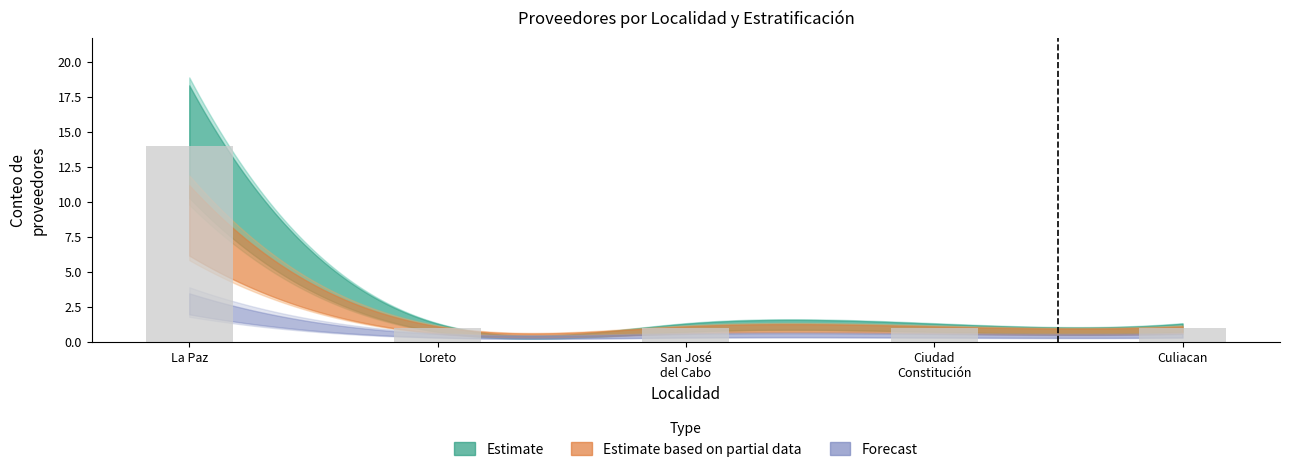

What is the value of the 4th bar from the left?

1